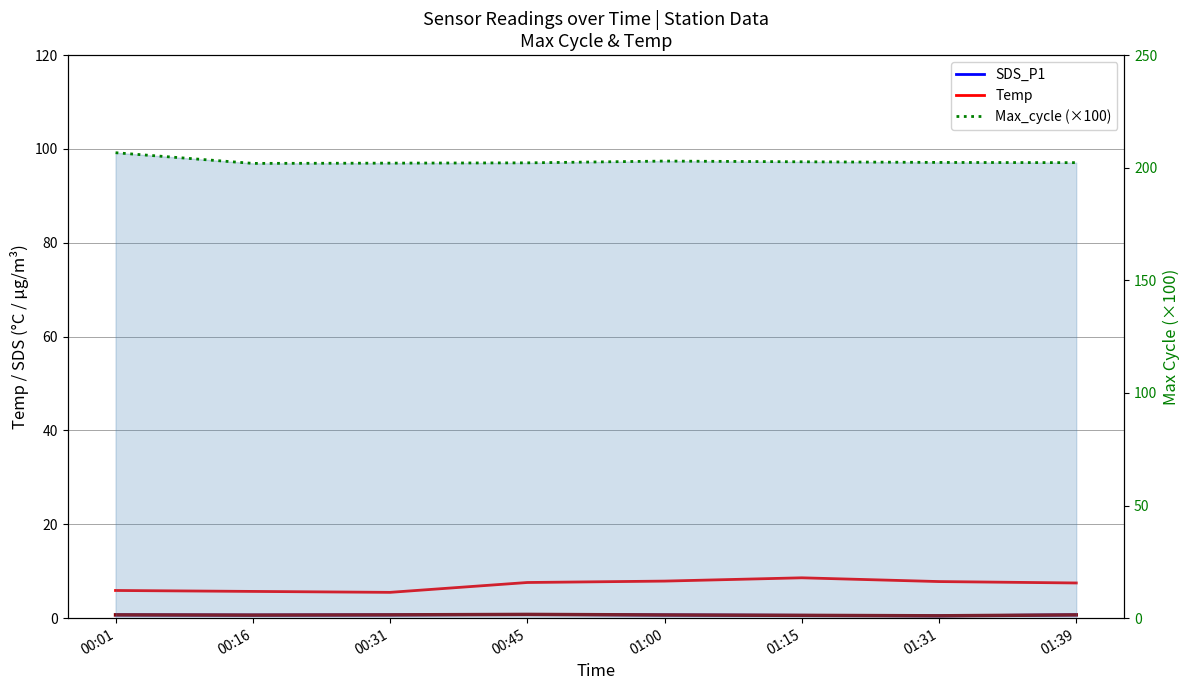

How many interior local valleys does the Temp series have?

1